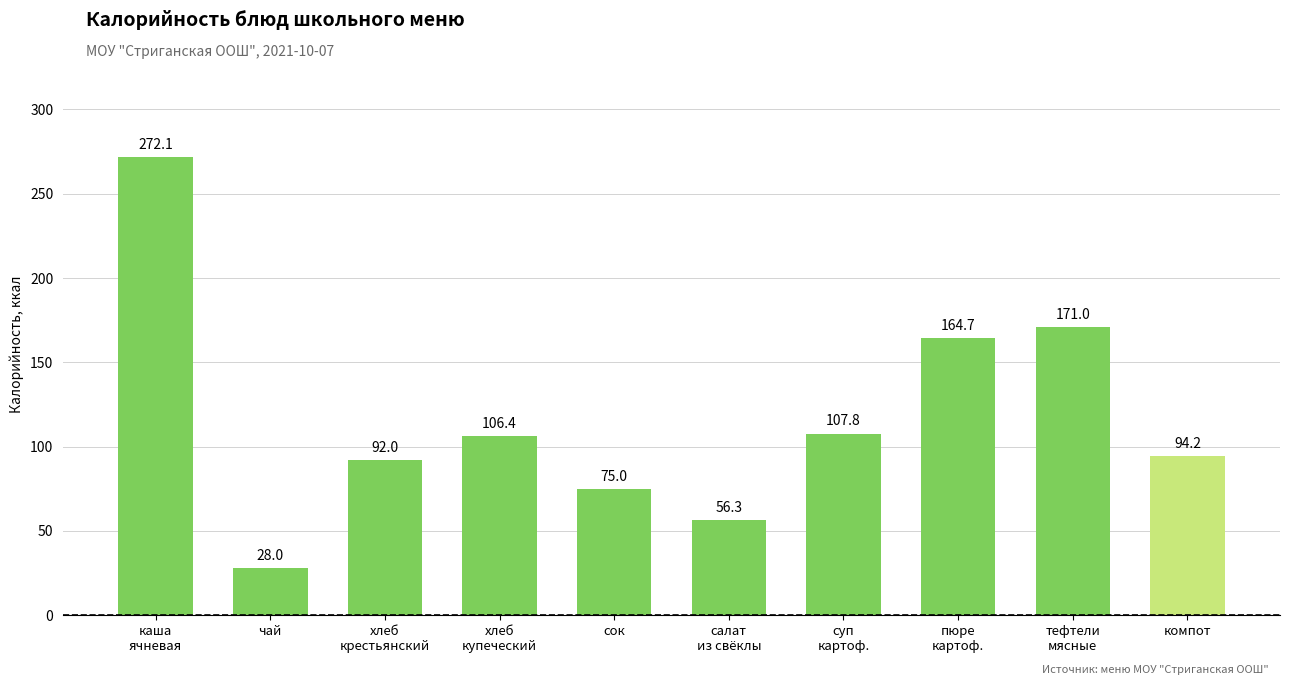

Which has a higher value, тефтели
мясные or салат
из свёклы?

тефтели
мясные